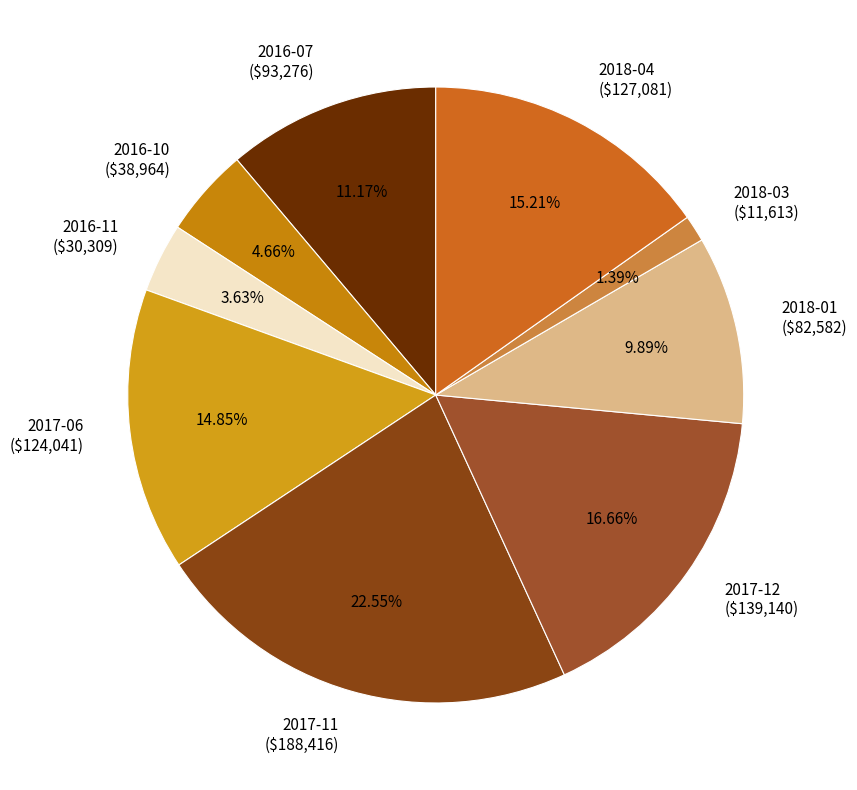

How many slices are in this pie chart?

9